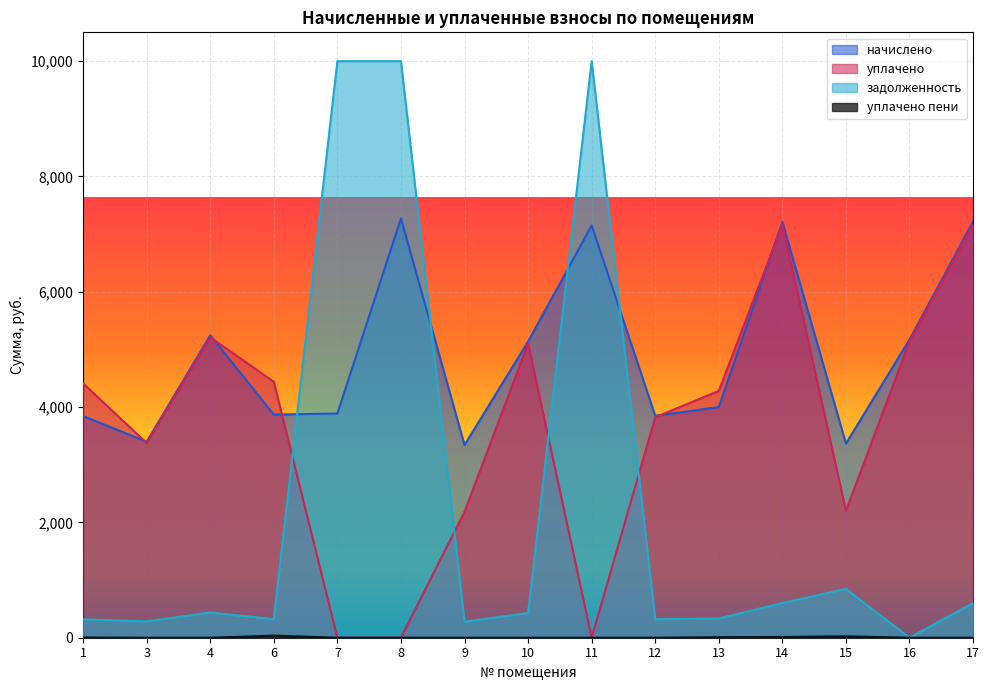

What value does the начислено series have at 8?

7271.5